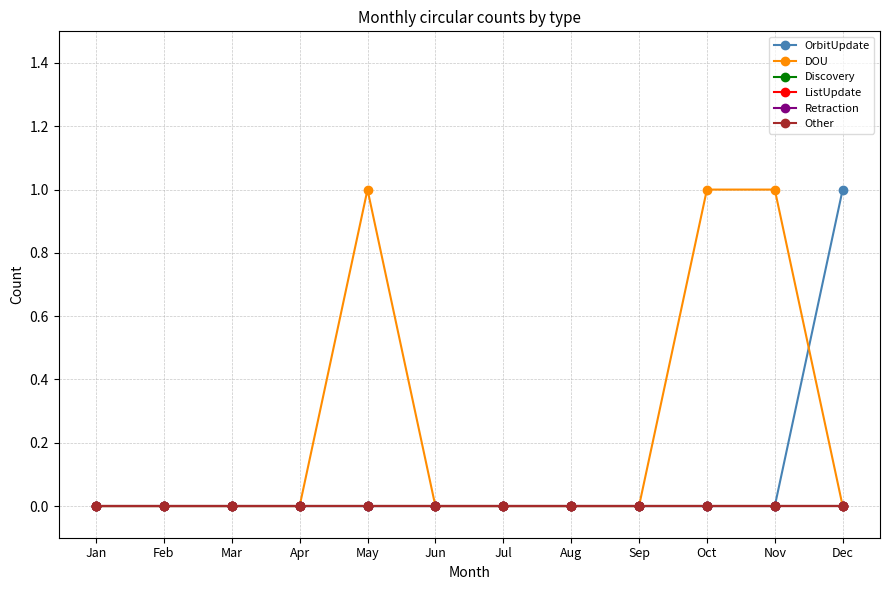

What is the difference between the highest and lowest values at May?

1